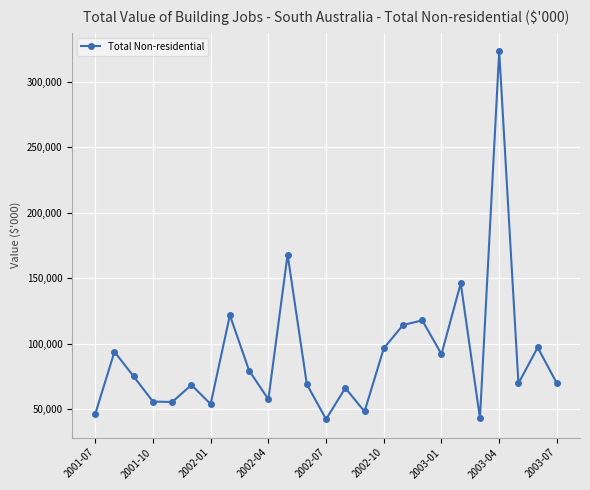

What is the sum of all values?

2275046